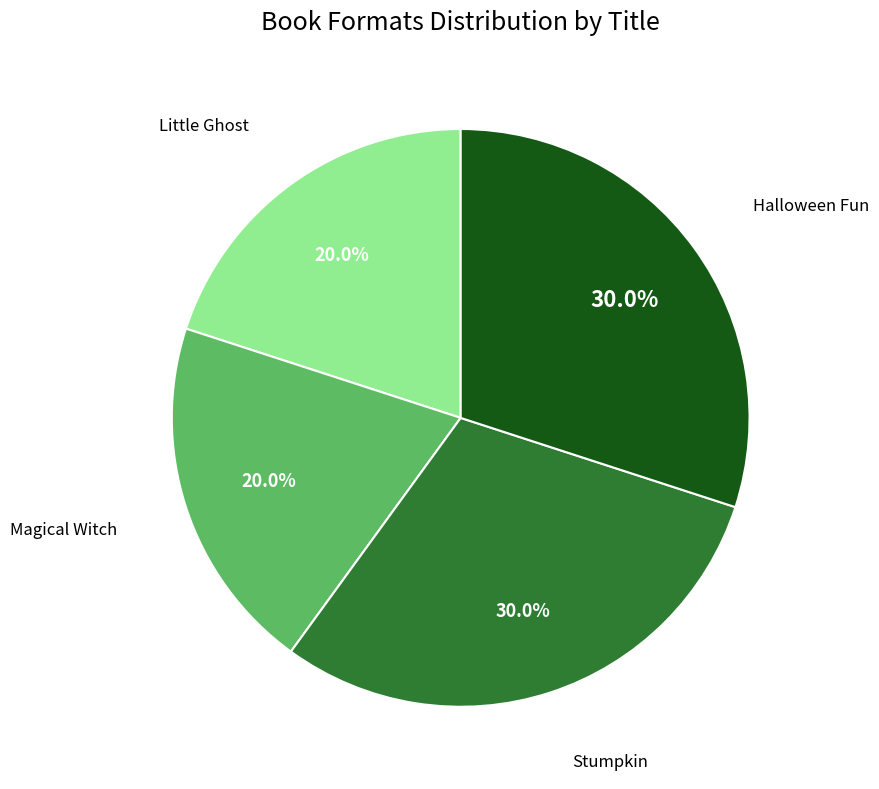

Is there a majority slice in this chart?

No